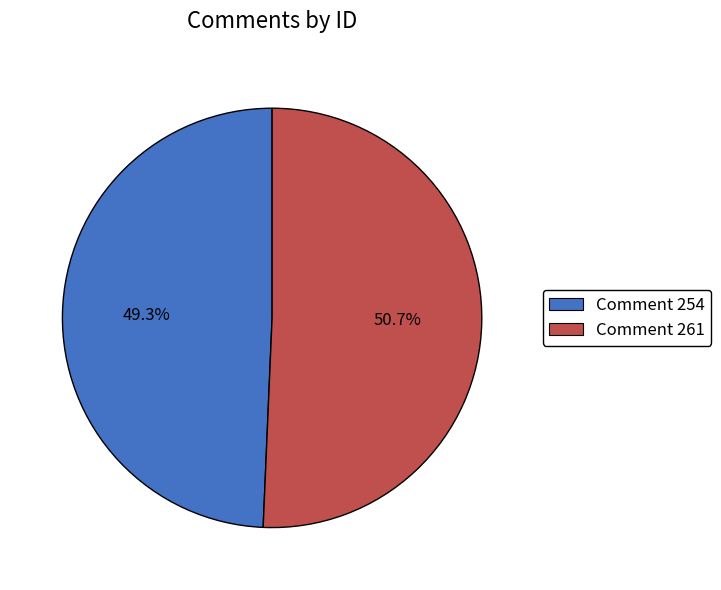

Count the number of slices in the pie.

2